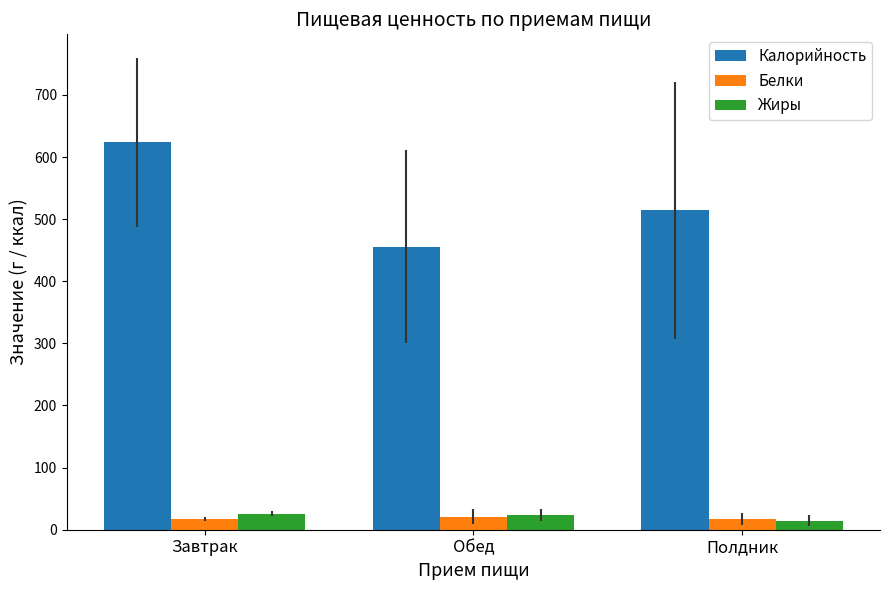

What position from the right is Полдник?

1